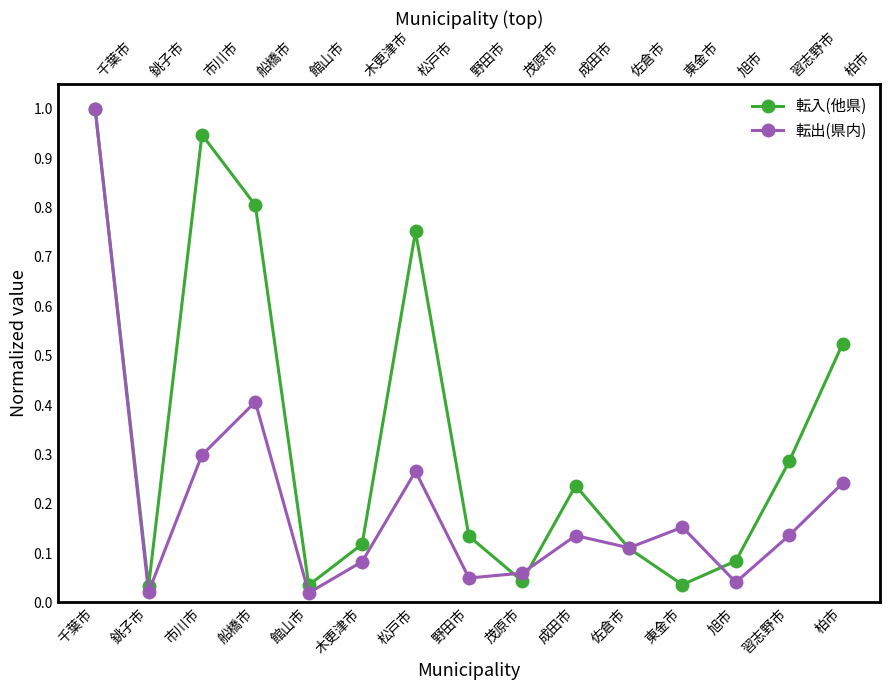

What is the value of the 転出(県内) point at the 10th from the left?

0.1